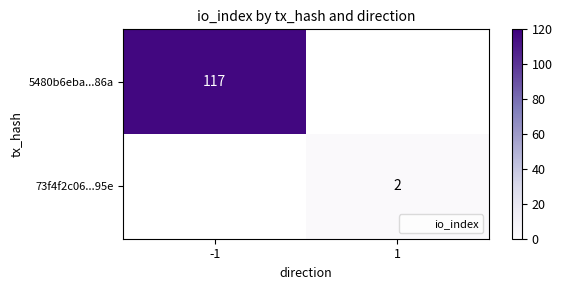

Which category has the highest value in the 5480b6eba...86a series?

-1